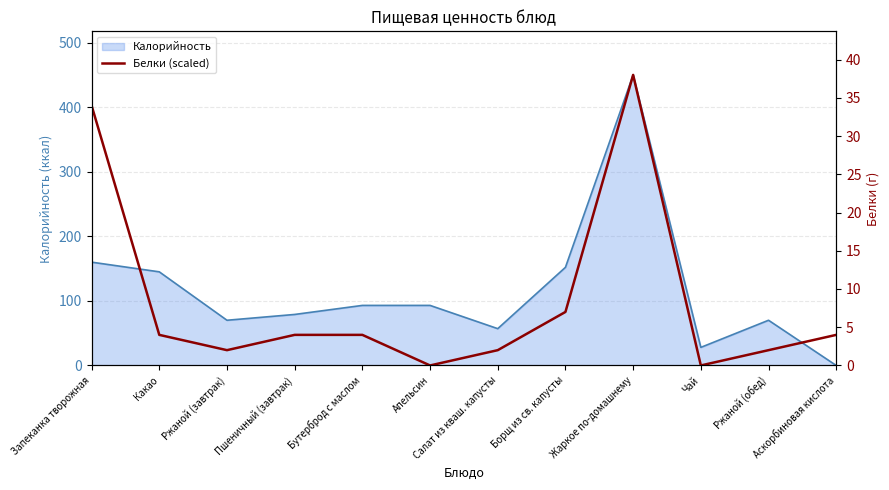

Reading left to right, extract all data points from this chart.

402.6	47.4	23.7	47.4	47.4	0.0	23.7	82.9	450.0	0.0	23.7	47.4